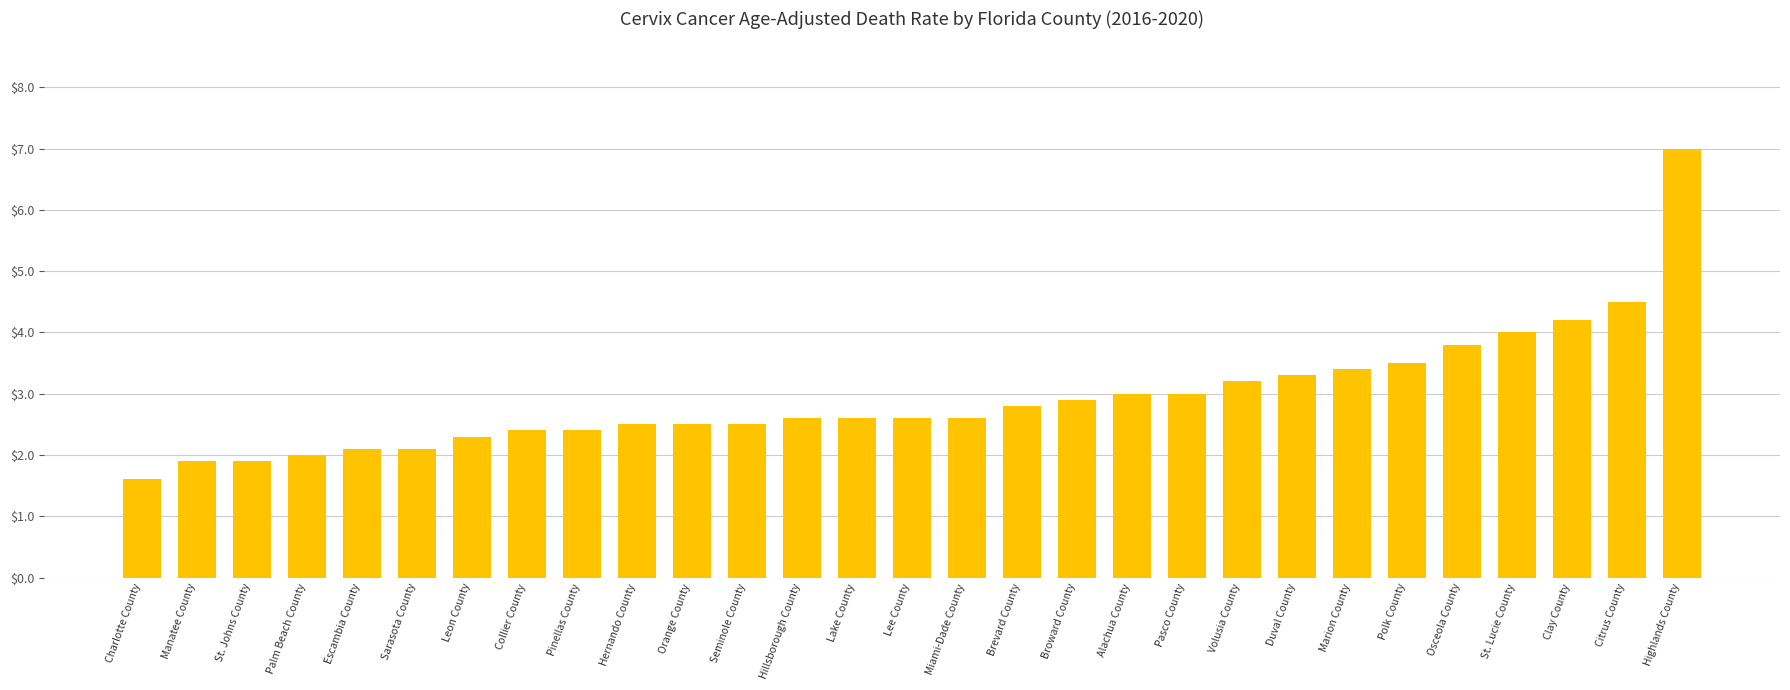

Is it true that the value at Volusia County is 1.0?

False